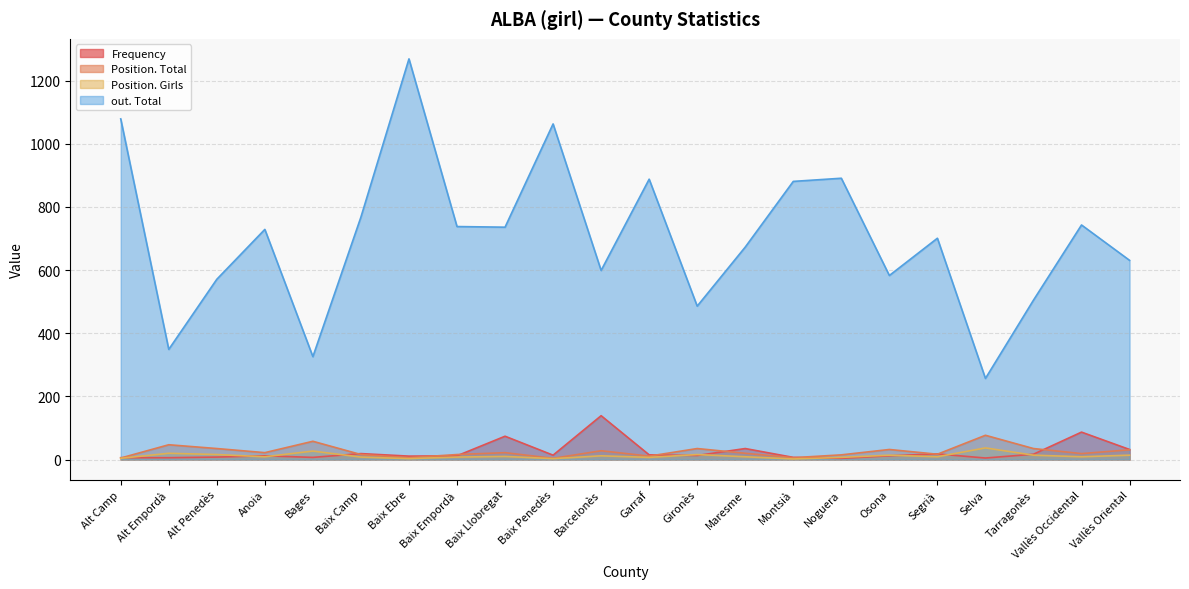

What are all the series names shown in the legend?

Frequency, Position. Total, Position. Girls, out. Total